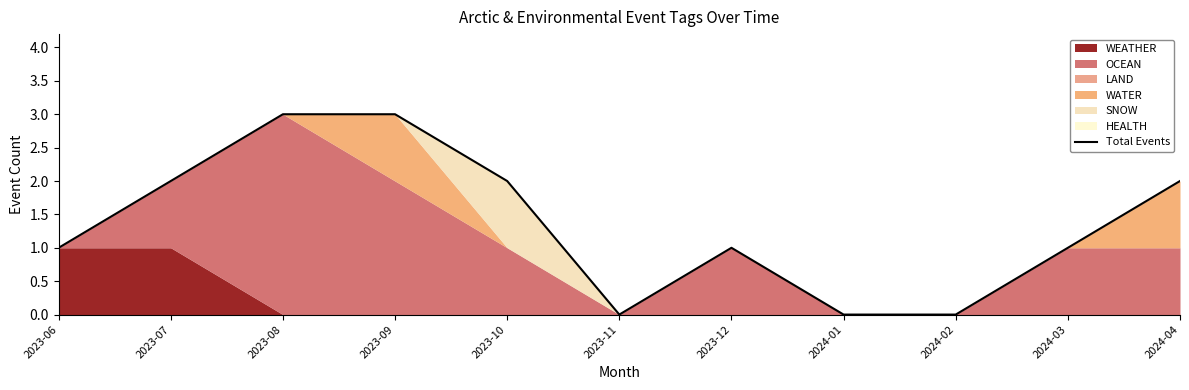

The chart shows a value of 0 at 2024-01. True or false?

True